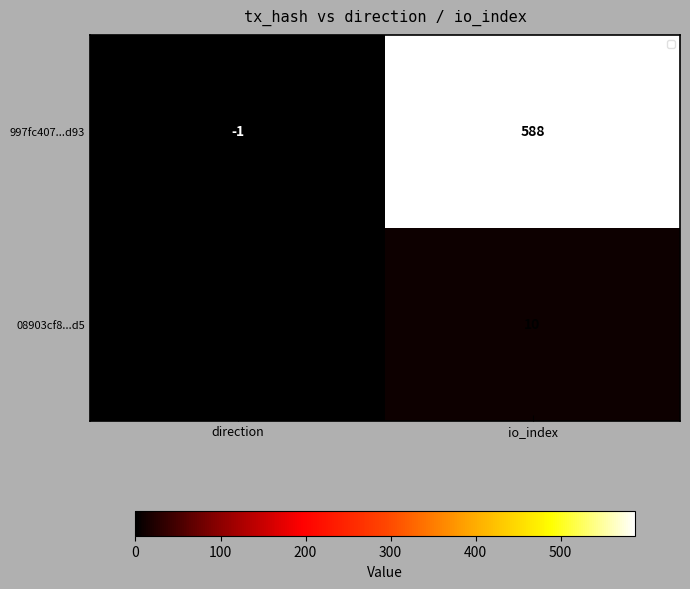

Which series has the widest spread of values?

997fc407...d93